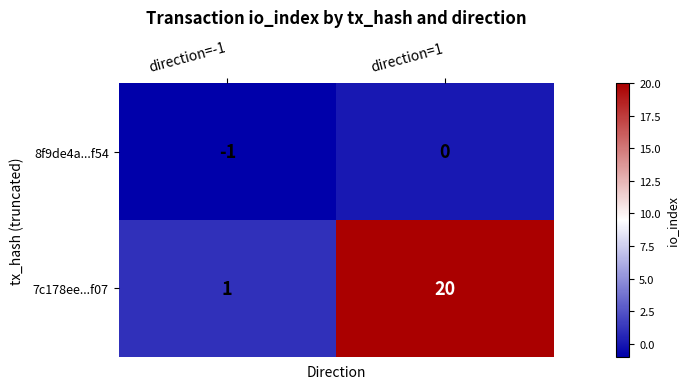

True or false: 7c178ee...f07 has a value of 20 at direction=1.

True